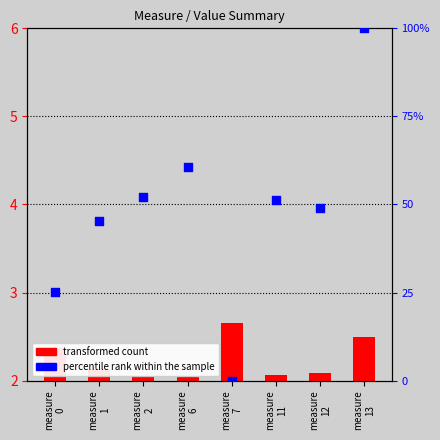

At how many categories does at least one series exceed 77?

1